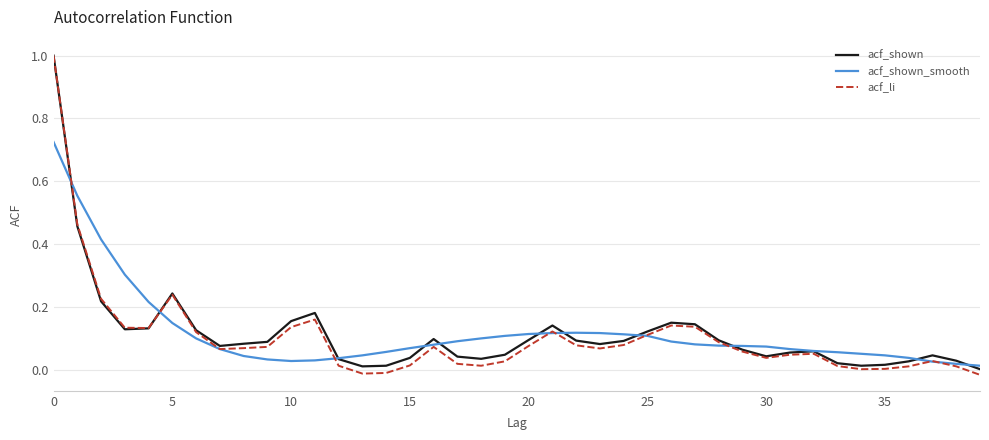

Count the number of data series in this chart.

3